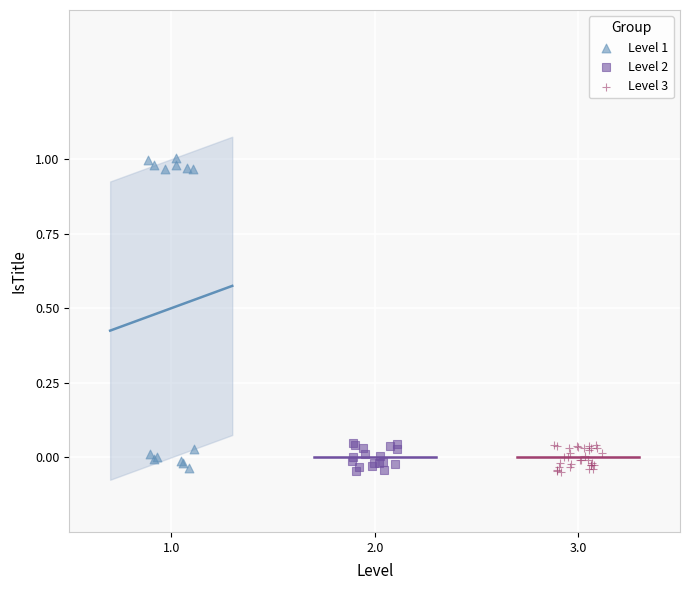

Which series reaches the maximum Y coordinate?

Level 1